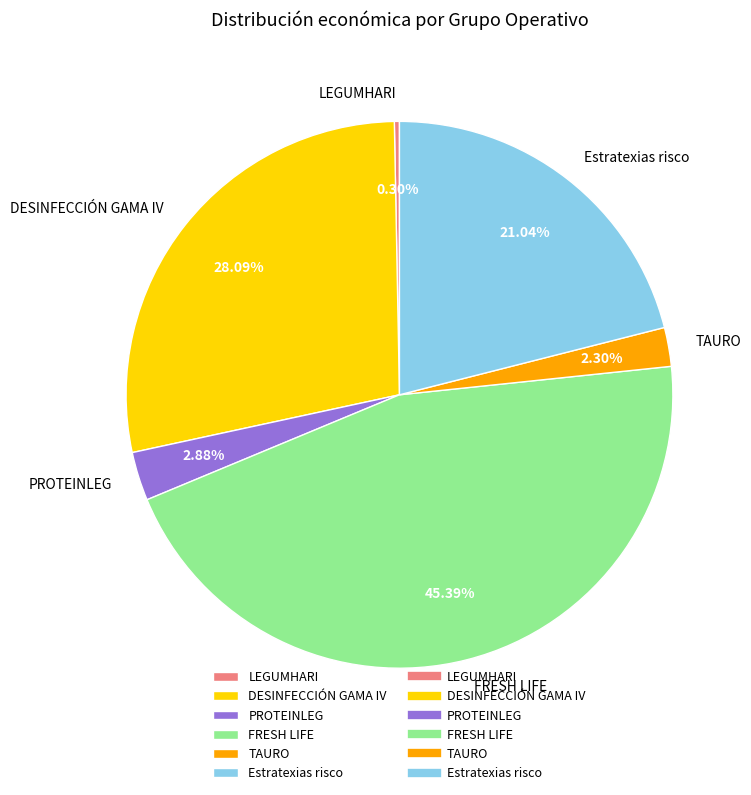

Combined, what portion of the pie is FRESH LIFE and Estratexias risco?

66.4%